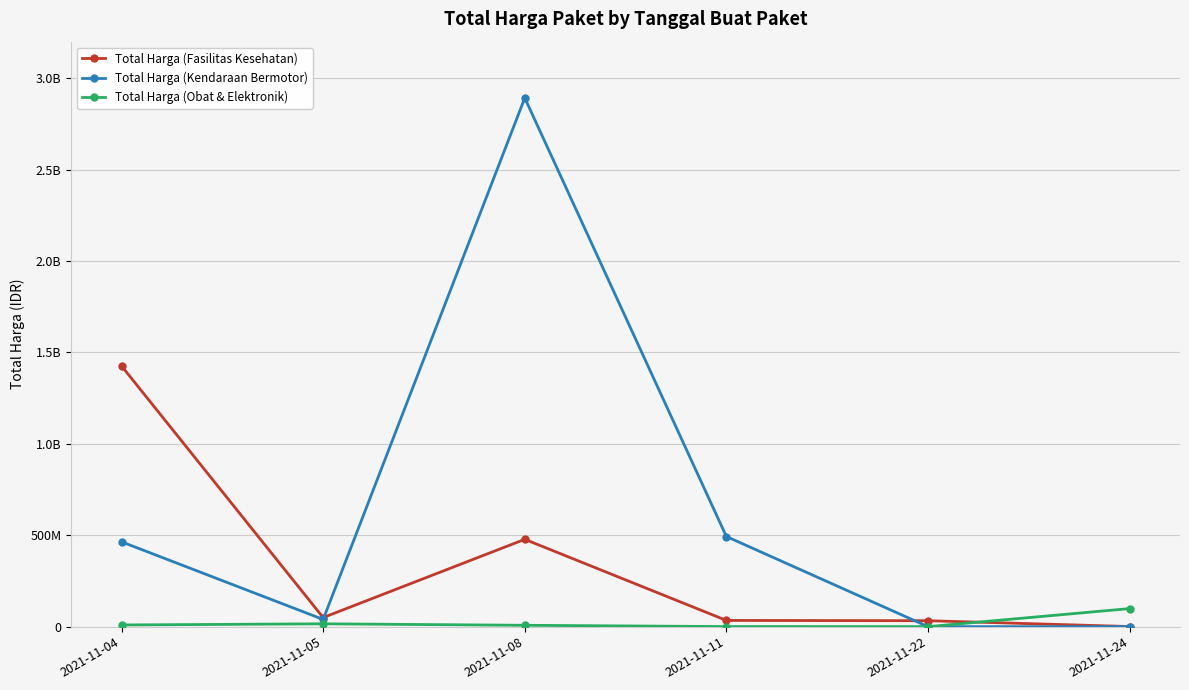

Read the Total Harga (Kendaraan Bermotor) value at 2021-11-08, to the nearest 10.

2892122000